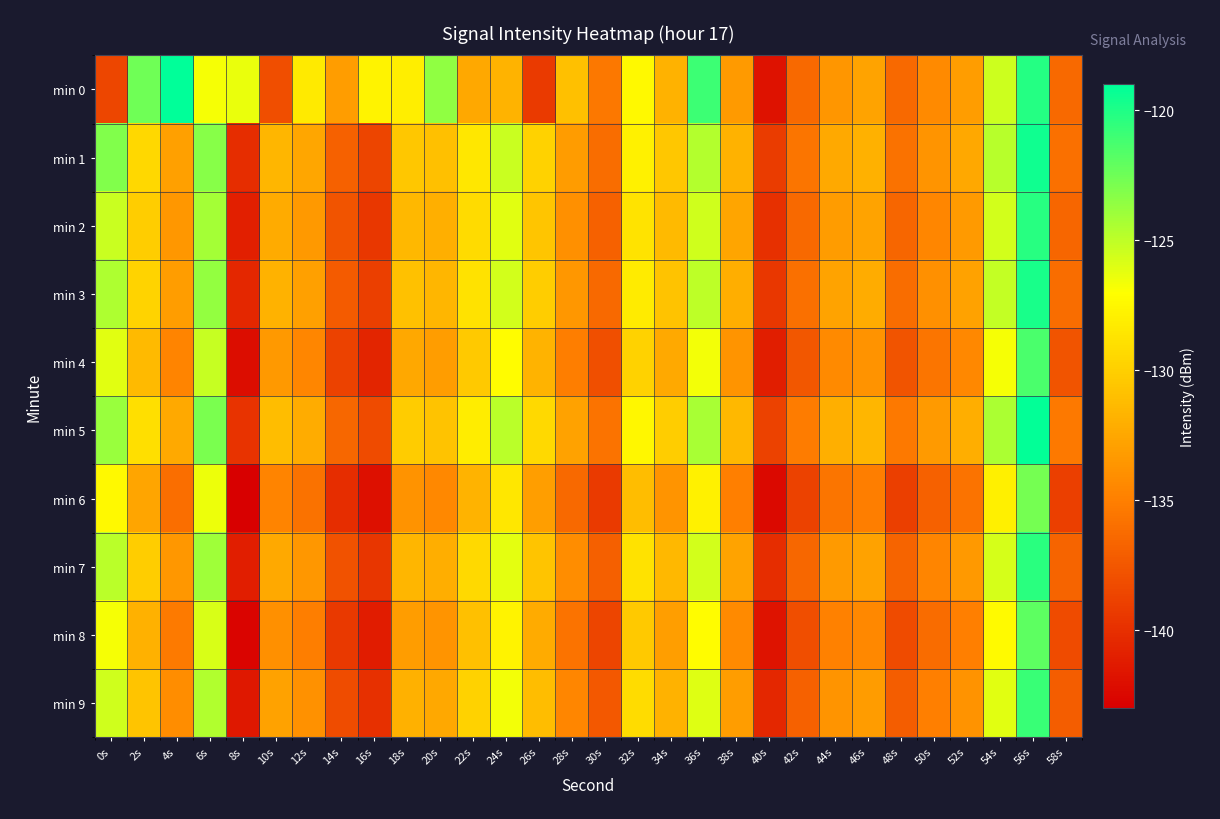

At how many categories does at least one series exceed -132?

21